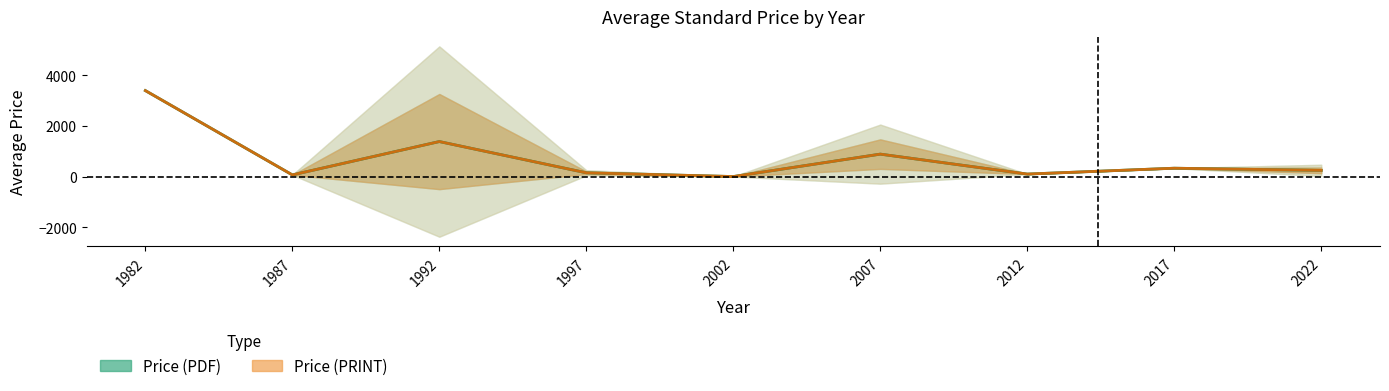

Which series changed the most between 2017 and 2022?

Price (PDF)